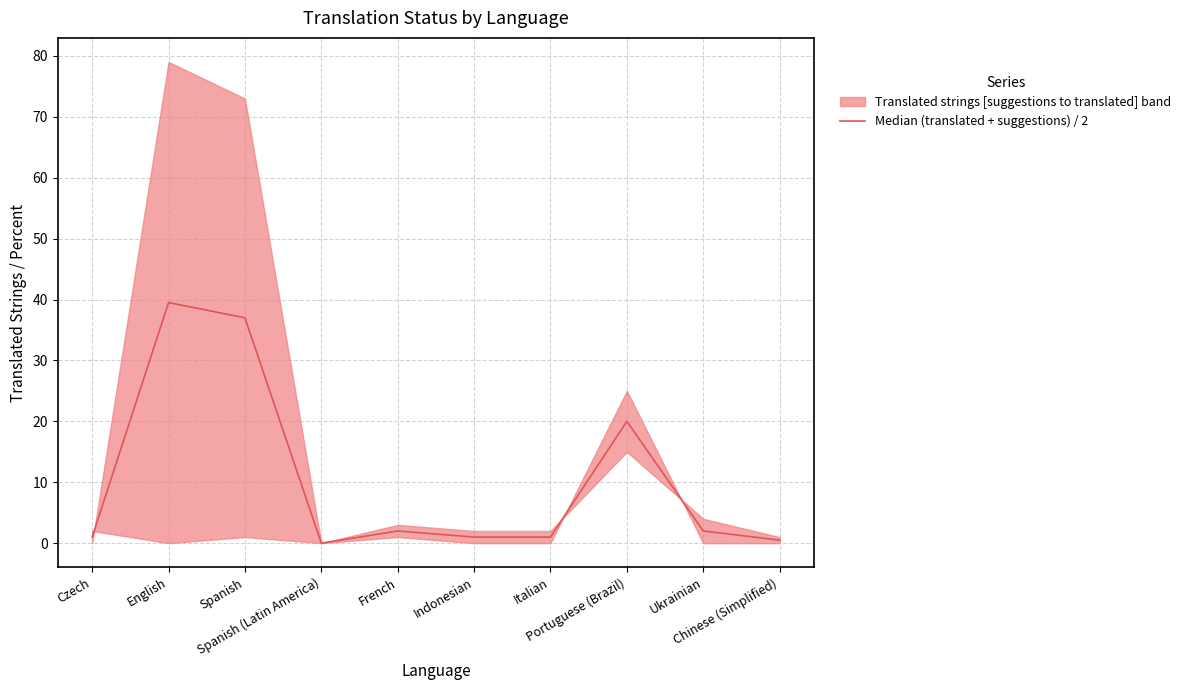

How many interior local valleys (lower than both neighbors) does the data have?

1